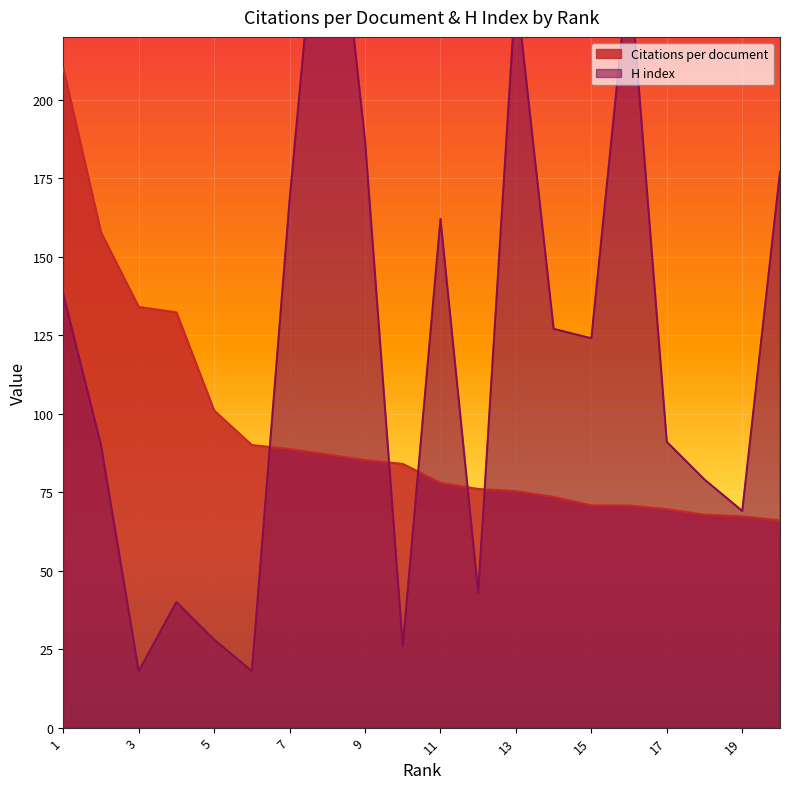

Reading left to right, what are all the values shown in this chart?

Citations per document: 1=210.0	2=157.8	3=134.0	4=132.2	5=101.0	6=90.0	7=88.7	8=87.0	9=85.2	10=84.0	11=78.0	12=76.0	13=75.3	14=73.5	15=70.8	16=70.7	17=69.6	18=67.8	19=67.3	20=66.0
H index: 1=138.0	2=90.0	3=18.0	4=40.0	5=28.0	6=18.0	7=168.0	8=298.0	9=187.0	10=26.0	11=162.0	12=43.0	13=236.0	14=127.0	15=124.0	16=243.0	17=91.0	18=79.0	19=69.0	20=177.0